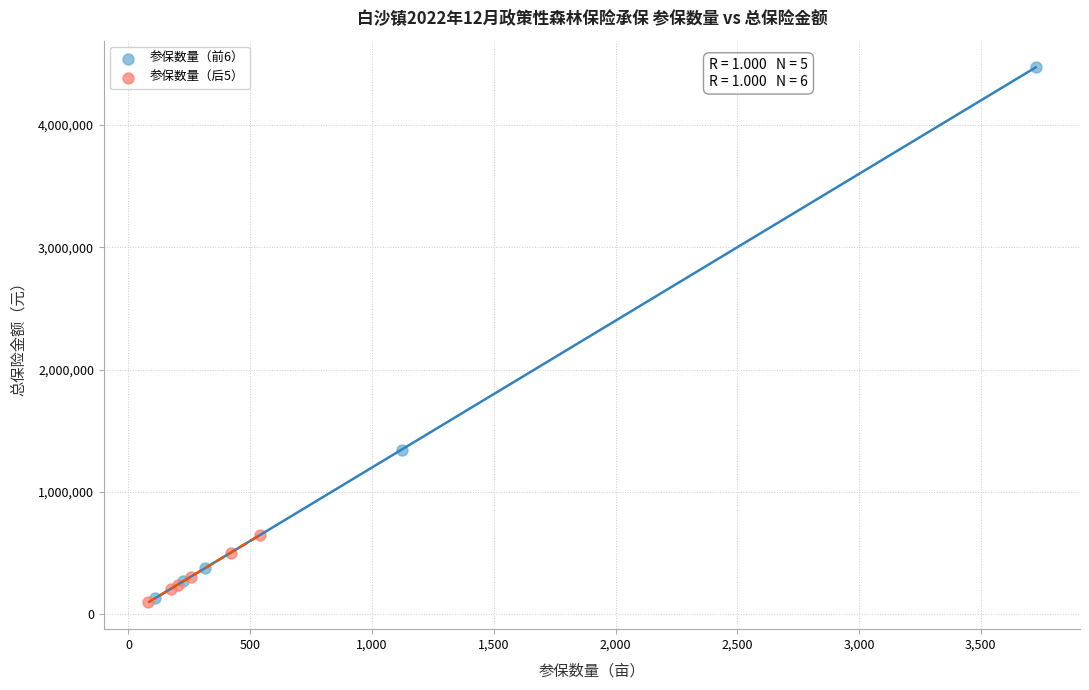

Which series has the largest Y range (max minus min)?

参保数量（前6）